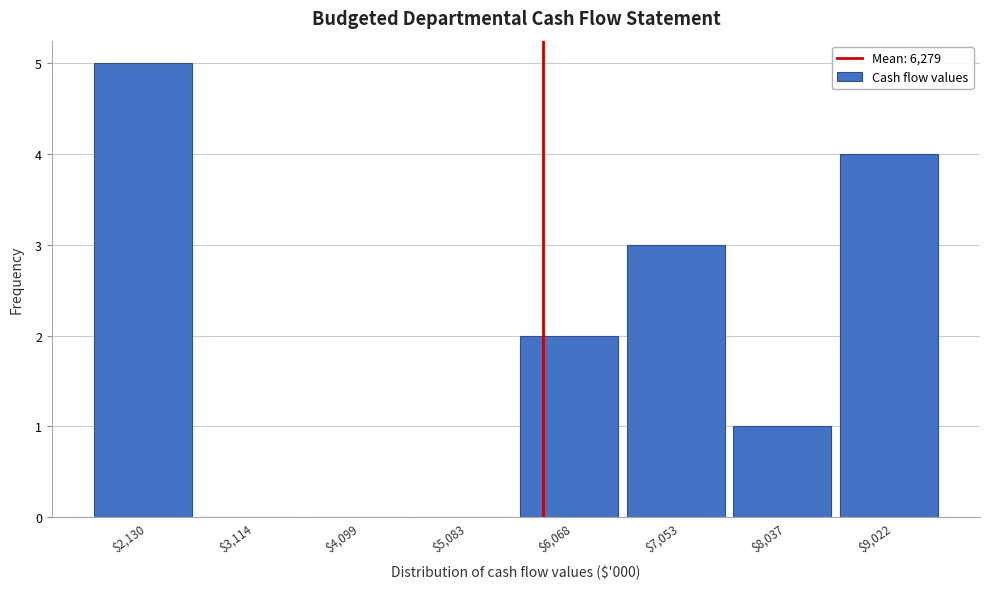

Which label corresponds to the largest value in the chart?

$2,130